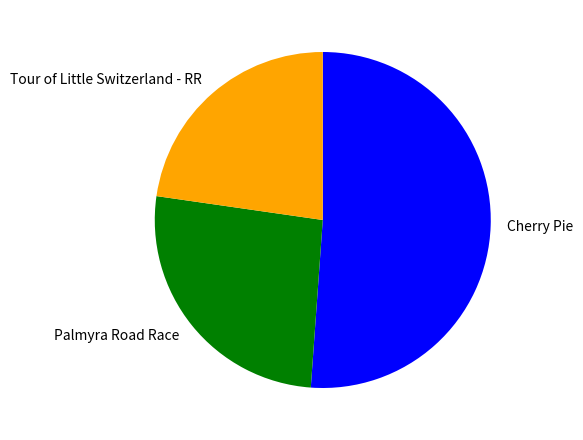

Is it true that Tour of Little Switzerland - RR is 23% of the pie?

True